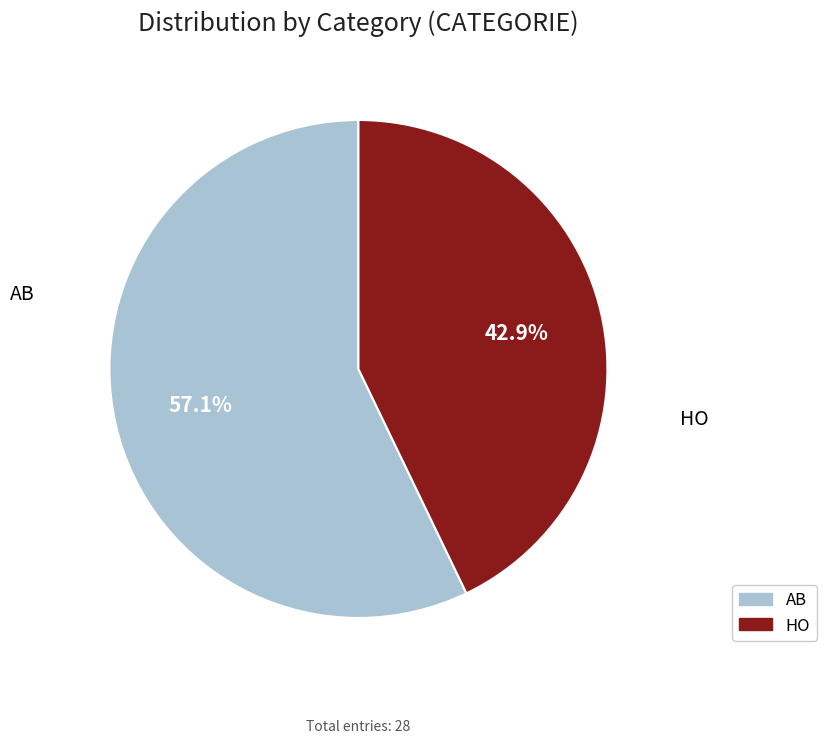

To the nearest percent, what is the average slice percentage?

50%